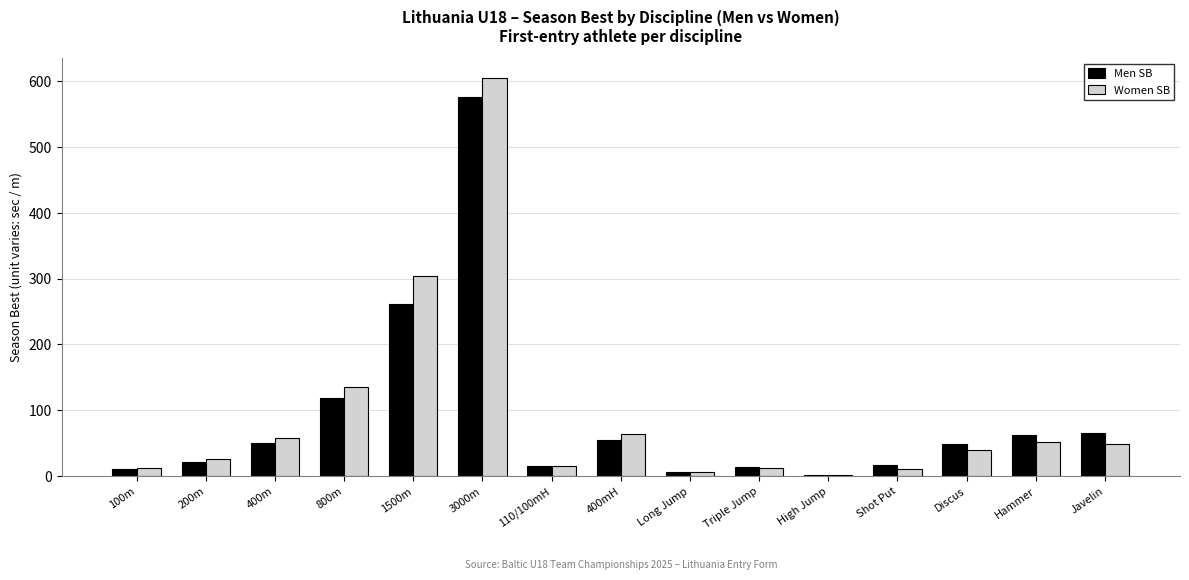

What value does the Men SB series have at 1500m?

260.9